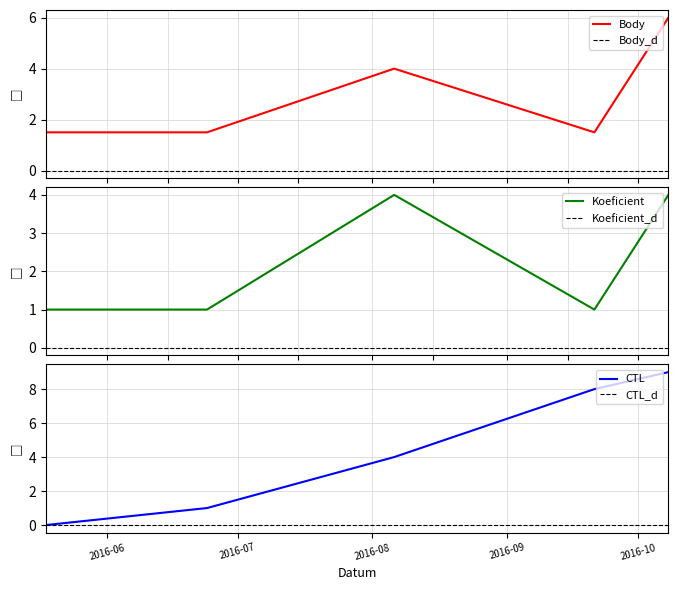

What is the total value across all series at 2016-06-24?

3.5